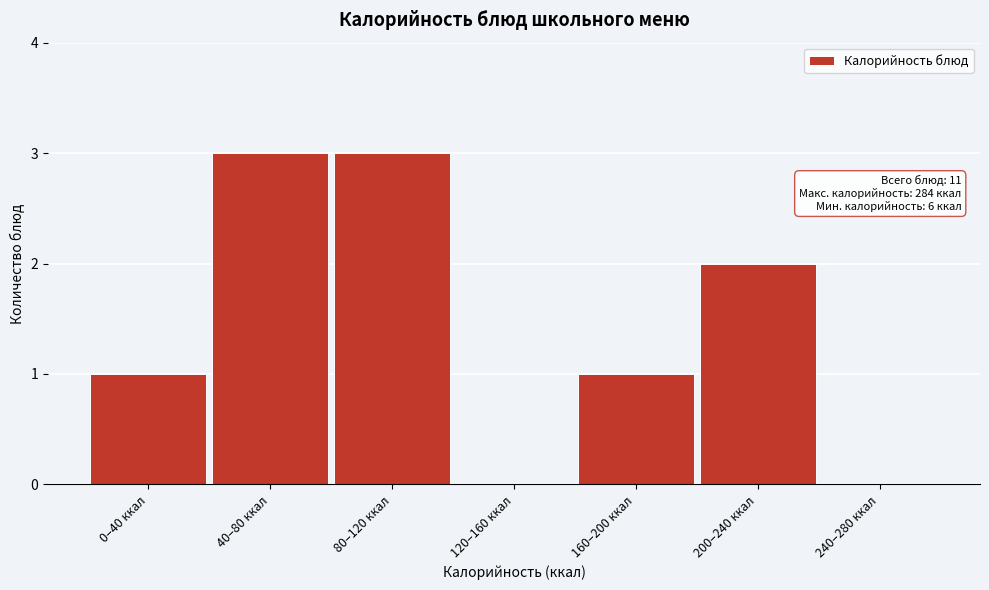

Reading left to right, what are all the values shown in this chart?

0–40 ккал=1	40–80 ккал=3	80–120 ккал=3	120–160 ккал=0	160–200 ккал=1	200–240 ккал=2	240–280 ккал=0